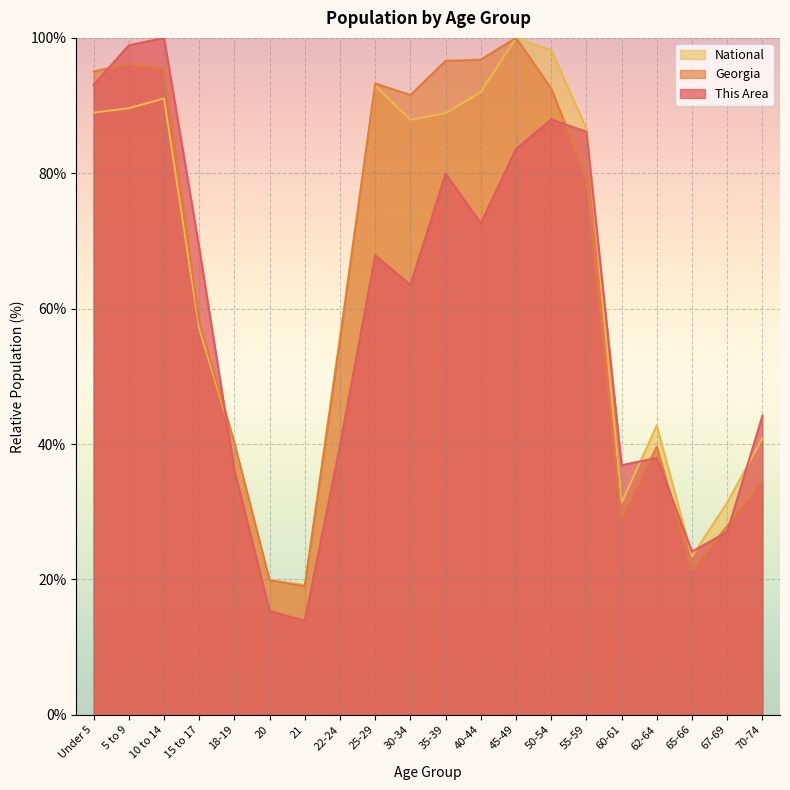

At how many categories does at least one series exceed 90?

9